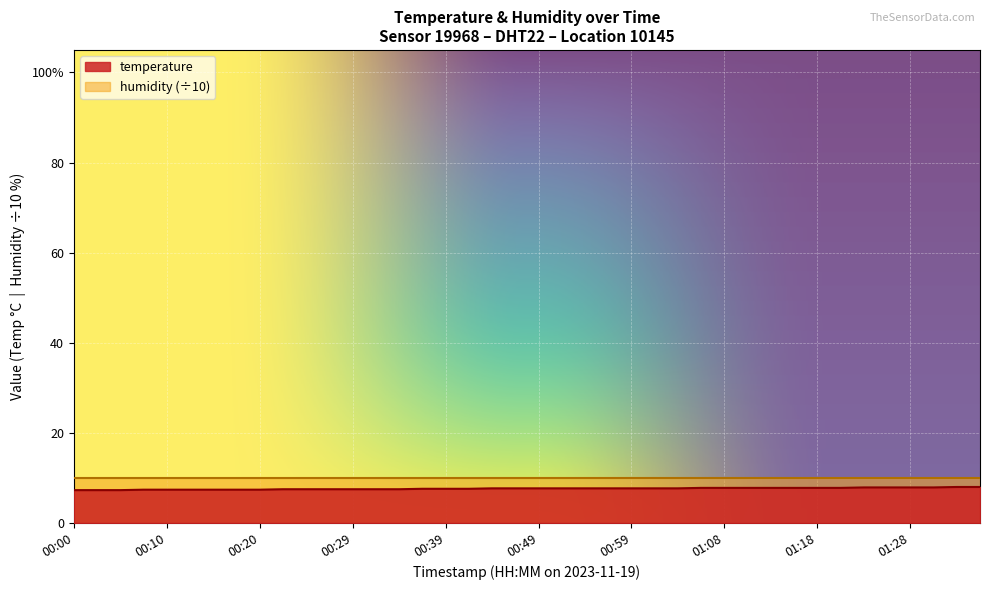

What is the greatest value displayed?

8.0